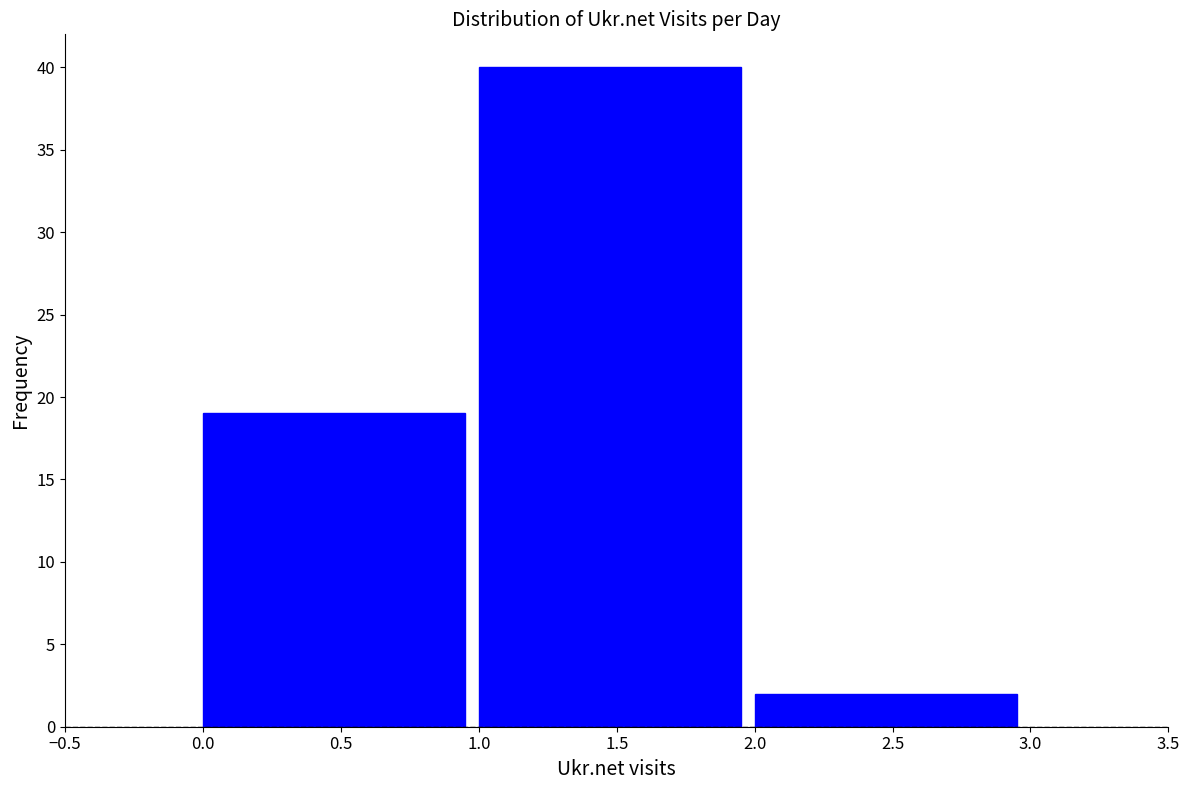

Reading left to right, transcribe this chart: for each bar, give the range it covers on the x-axis and its height. The values are not printed on the chart, so give them approximately, as read against the axis.

0.0 to 1.0: 19
1.0 to 2.0: 40
2.0 to 3.0: 2